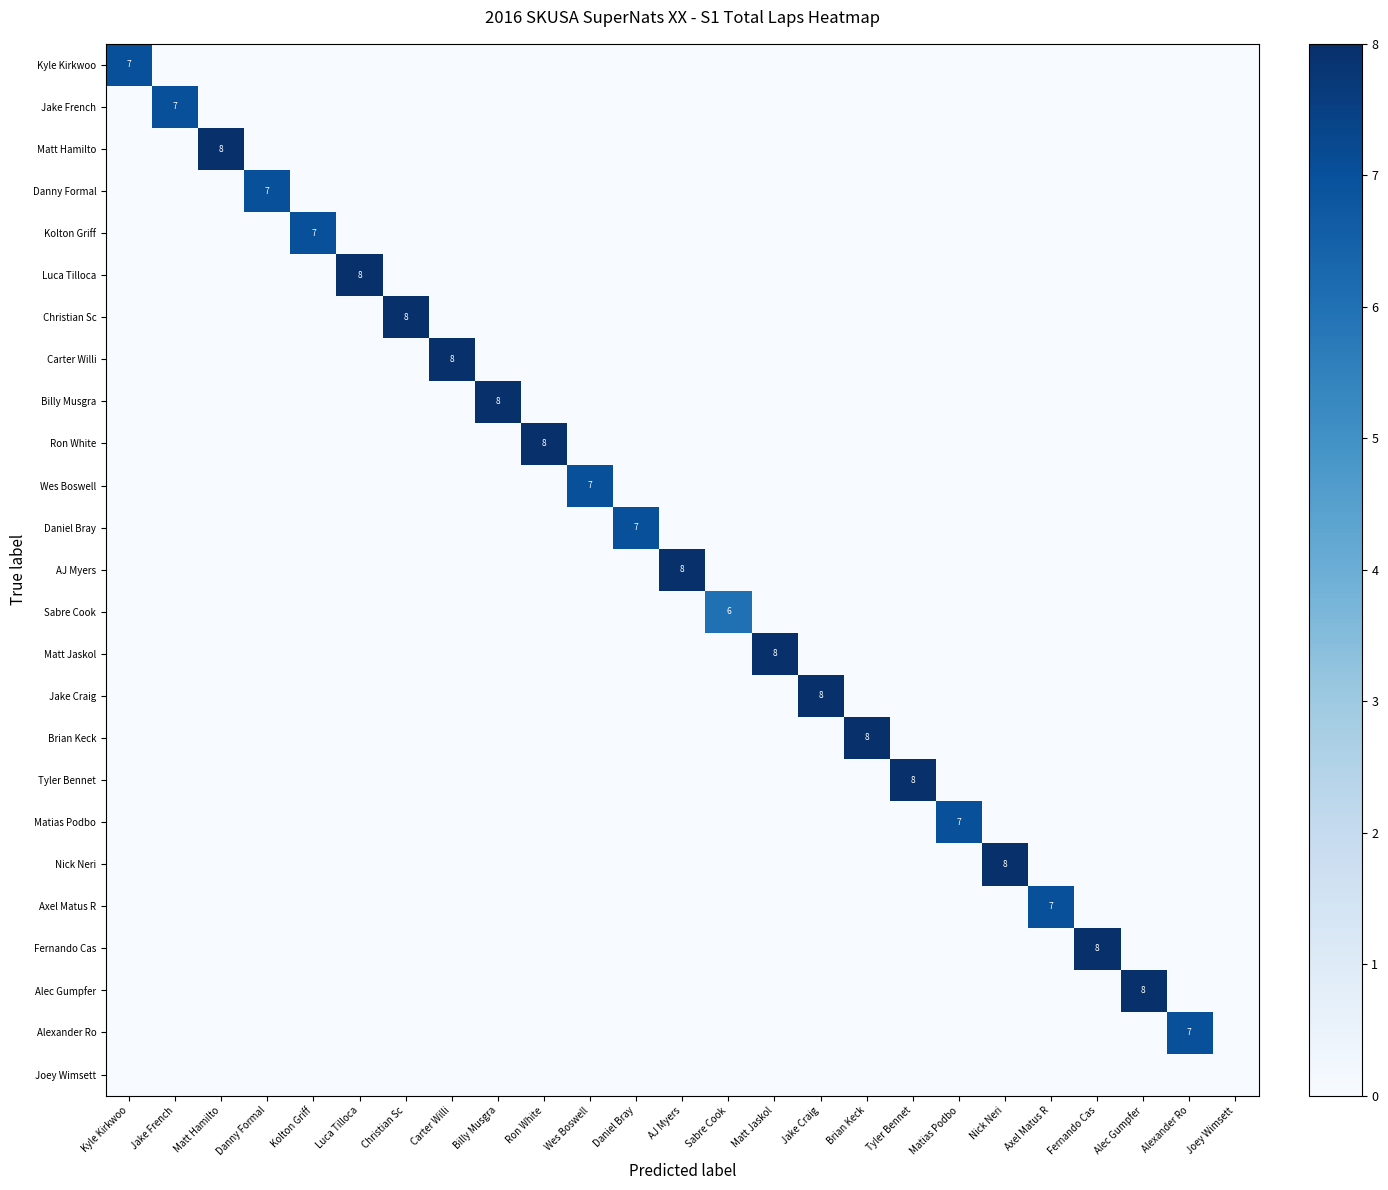

Where is Luca Tilloca nearest to the value 4?

Kyle Kirkwoo